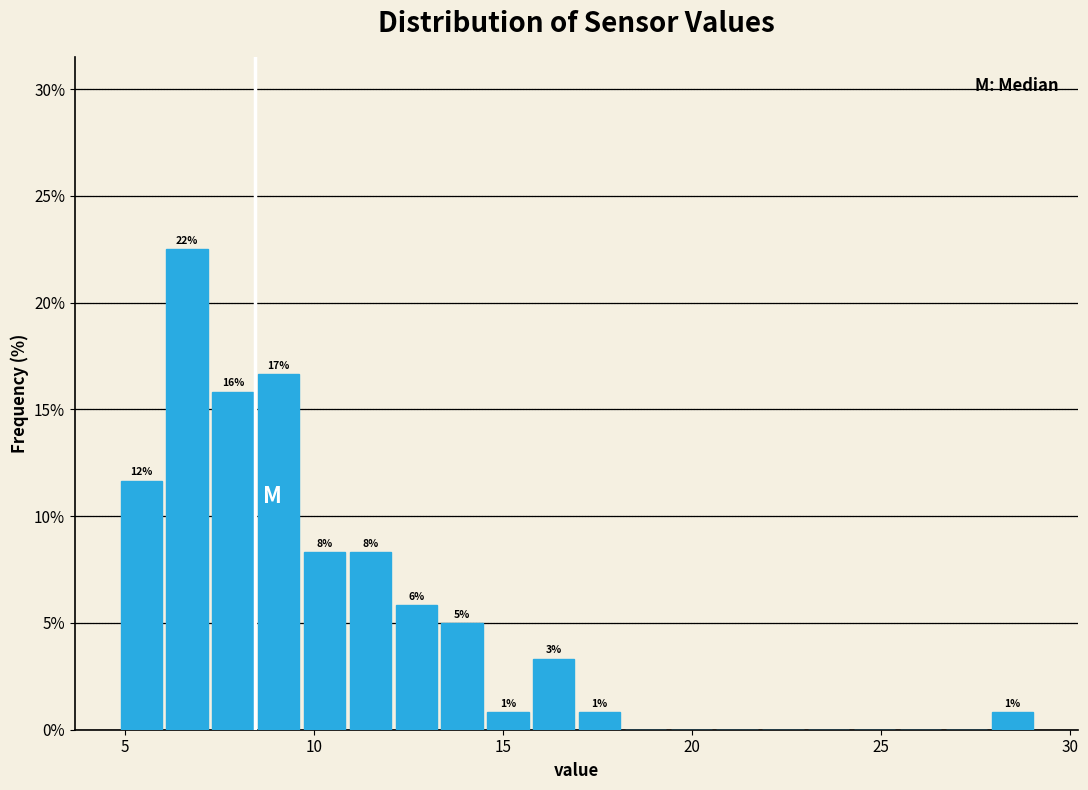

Around what value on the x-axis is the tallest bar? Give the approximate position of its centre, as read against the axis.

6.5